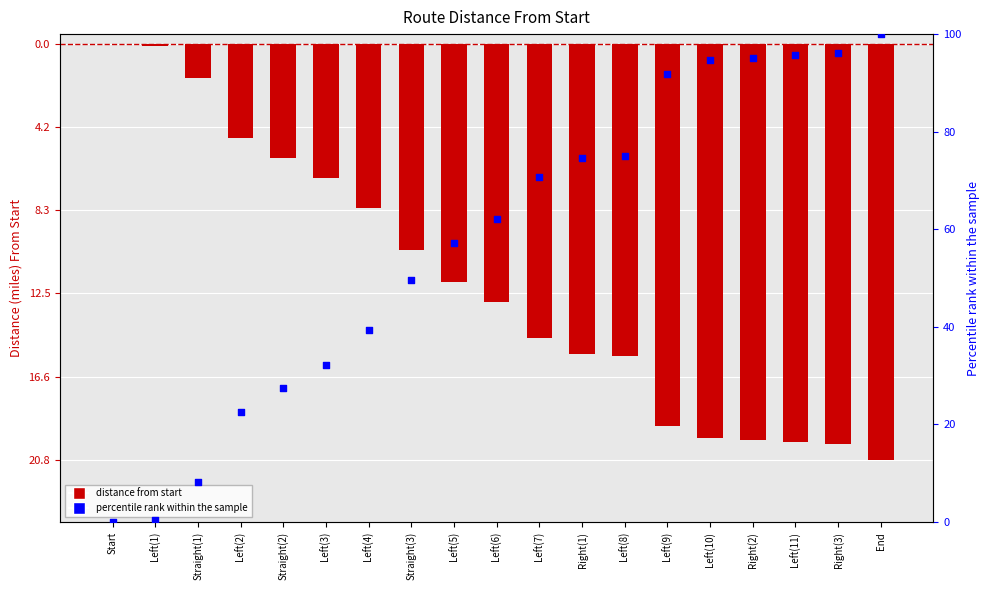

Which series has the widest spread of Y values?

percentile rank within the sample